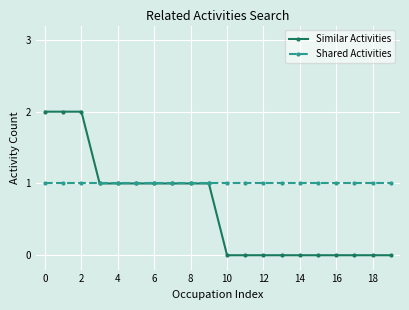

Rank the series by their average value, from highest to lowest.

Shared Activities, Similar Activities